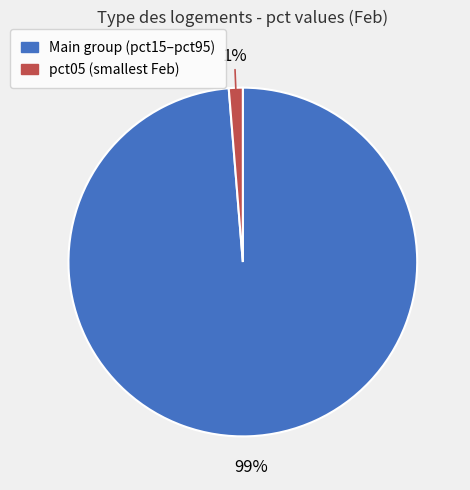

To the nearest percent, what is the average slice percentage?

50%